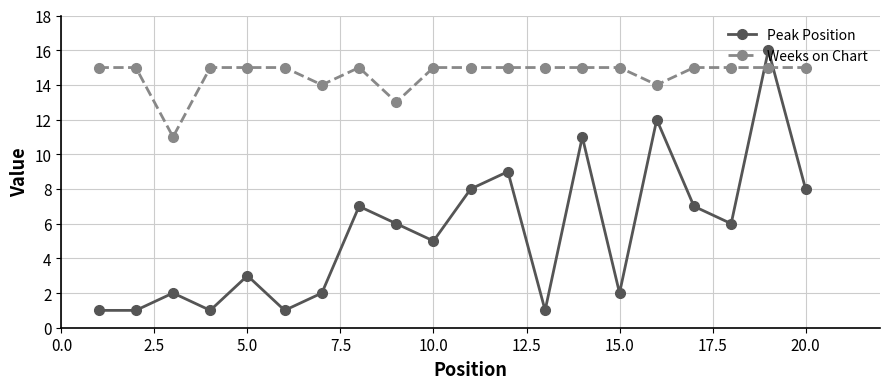

Does the chart have visible grid lines?

Yes